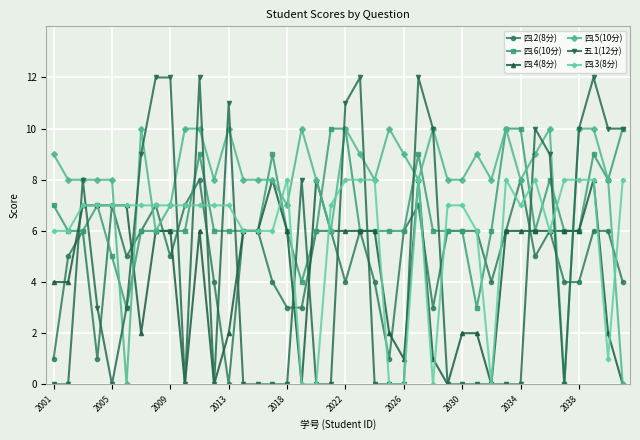

Which series ends up on top after the final intersection of 四.3(8分) and 四.5(10分)?

四.3(8分)